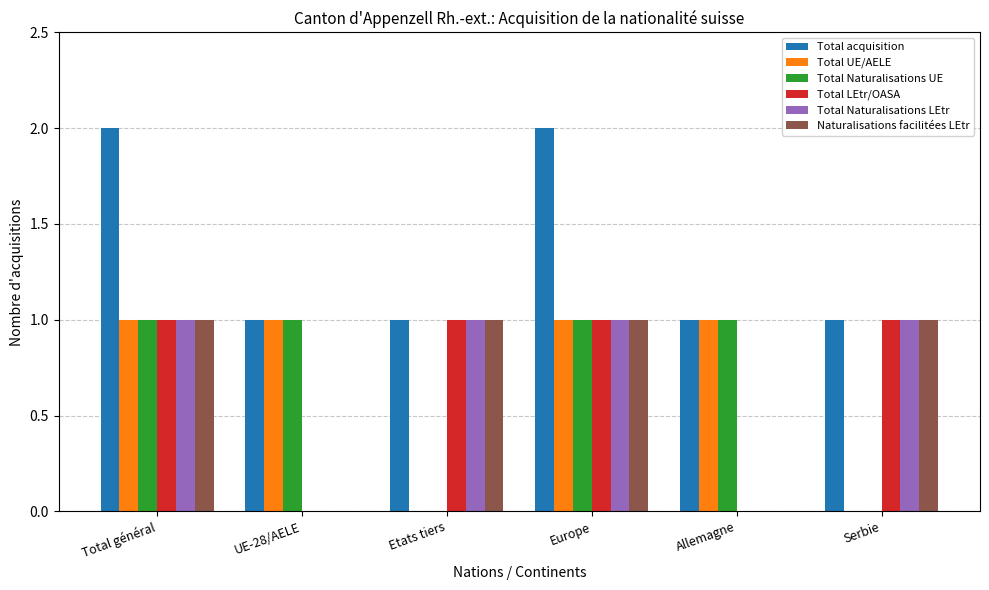

What is the total value across all series at UE-28/AELE?

3